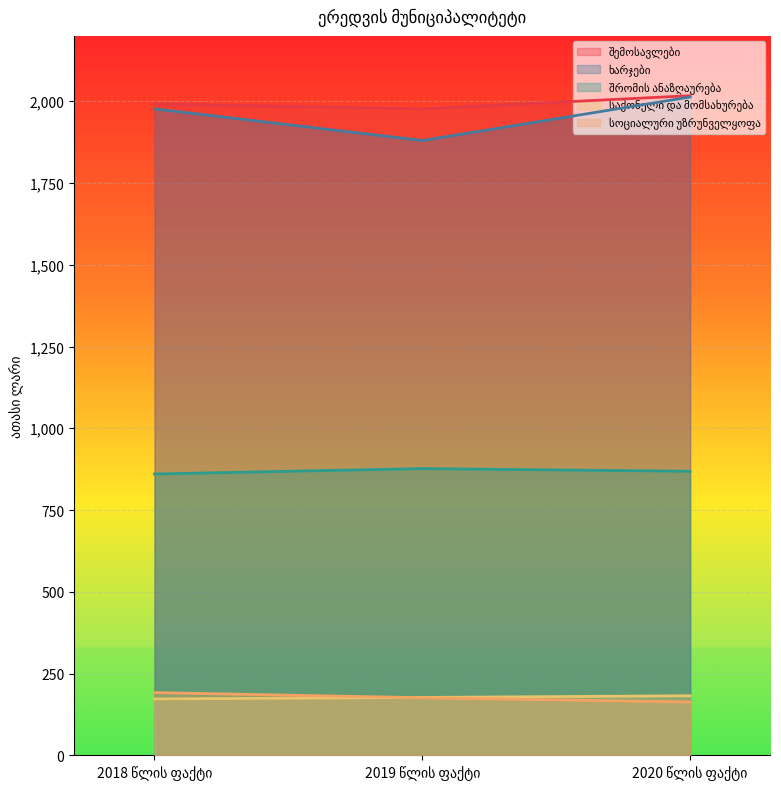

Which series has the widest spread of values?

ხარჯები